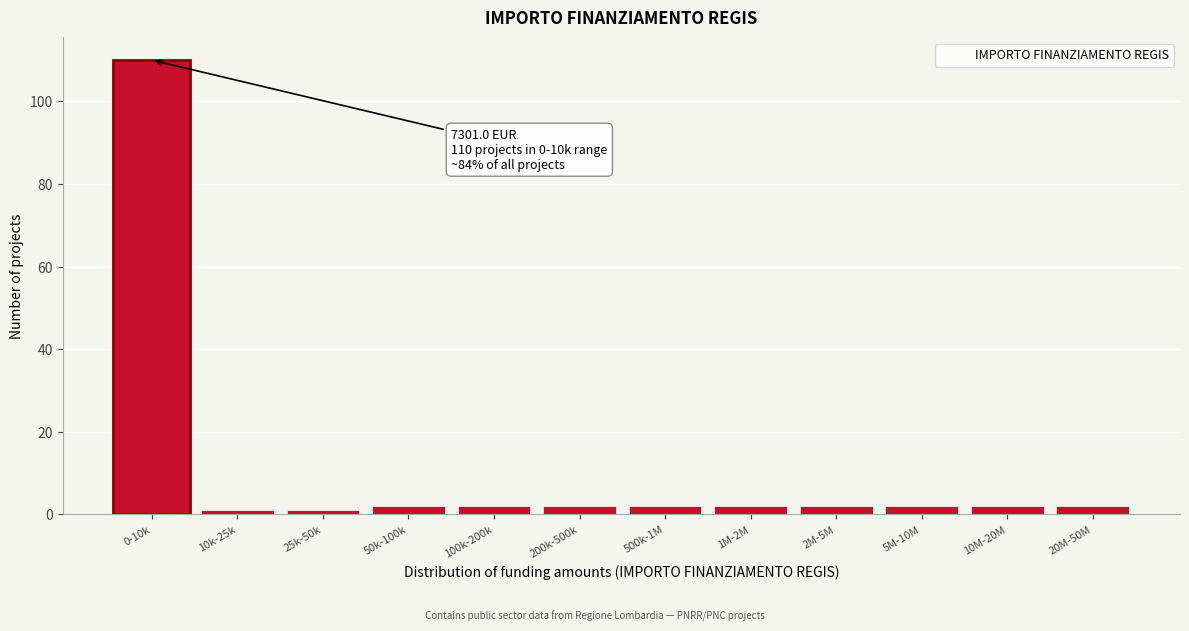

Reading left to right, what are all the values shown in this chart?

1	1	2	2	2	2	2	2	2	2	2